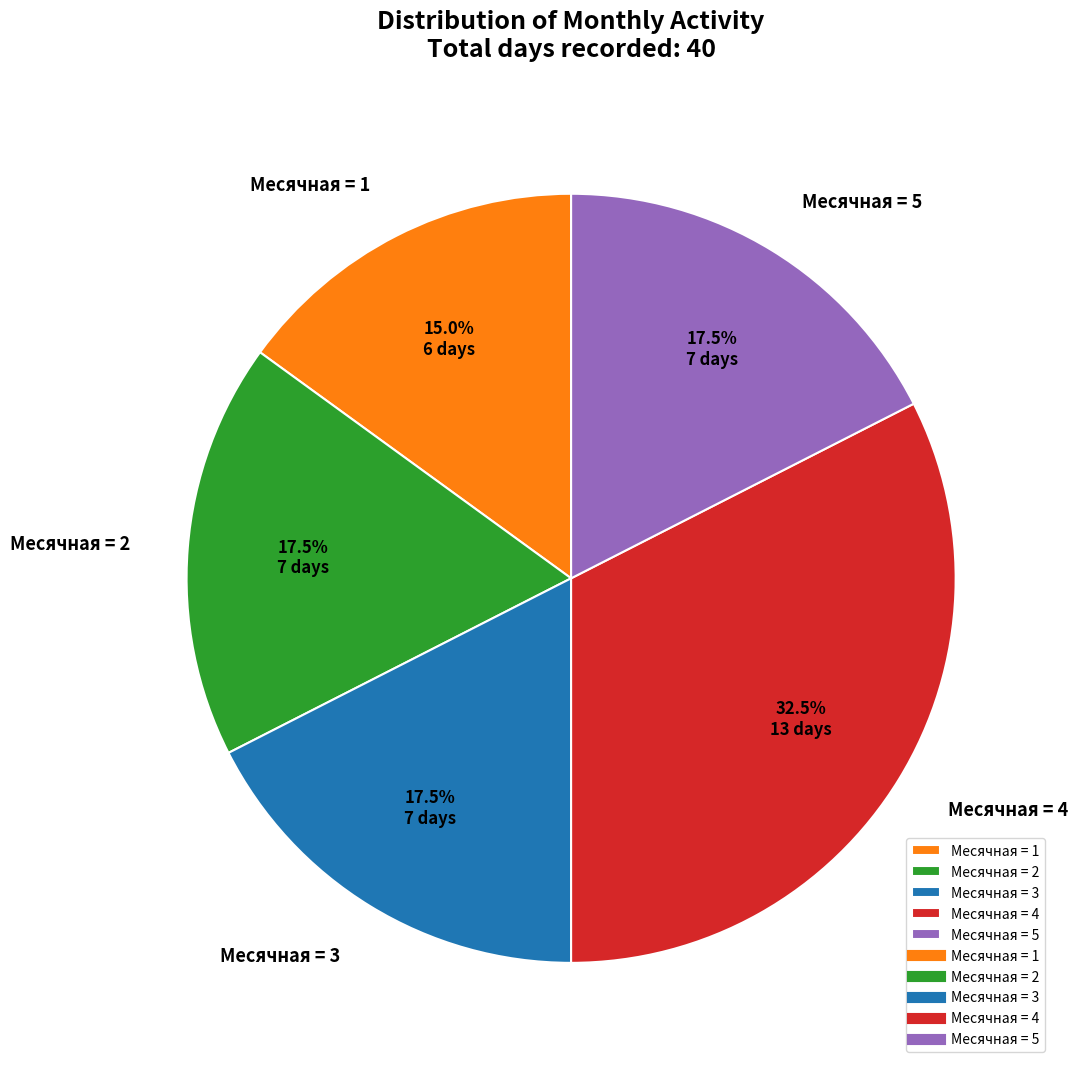

Between Месячная = 1 and Месячная = 4, which is larger?

Месячная = 4